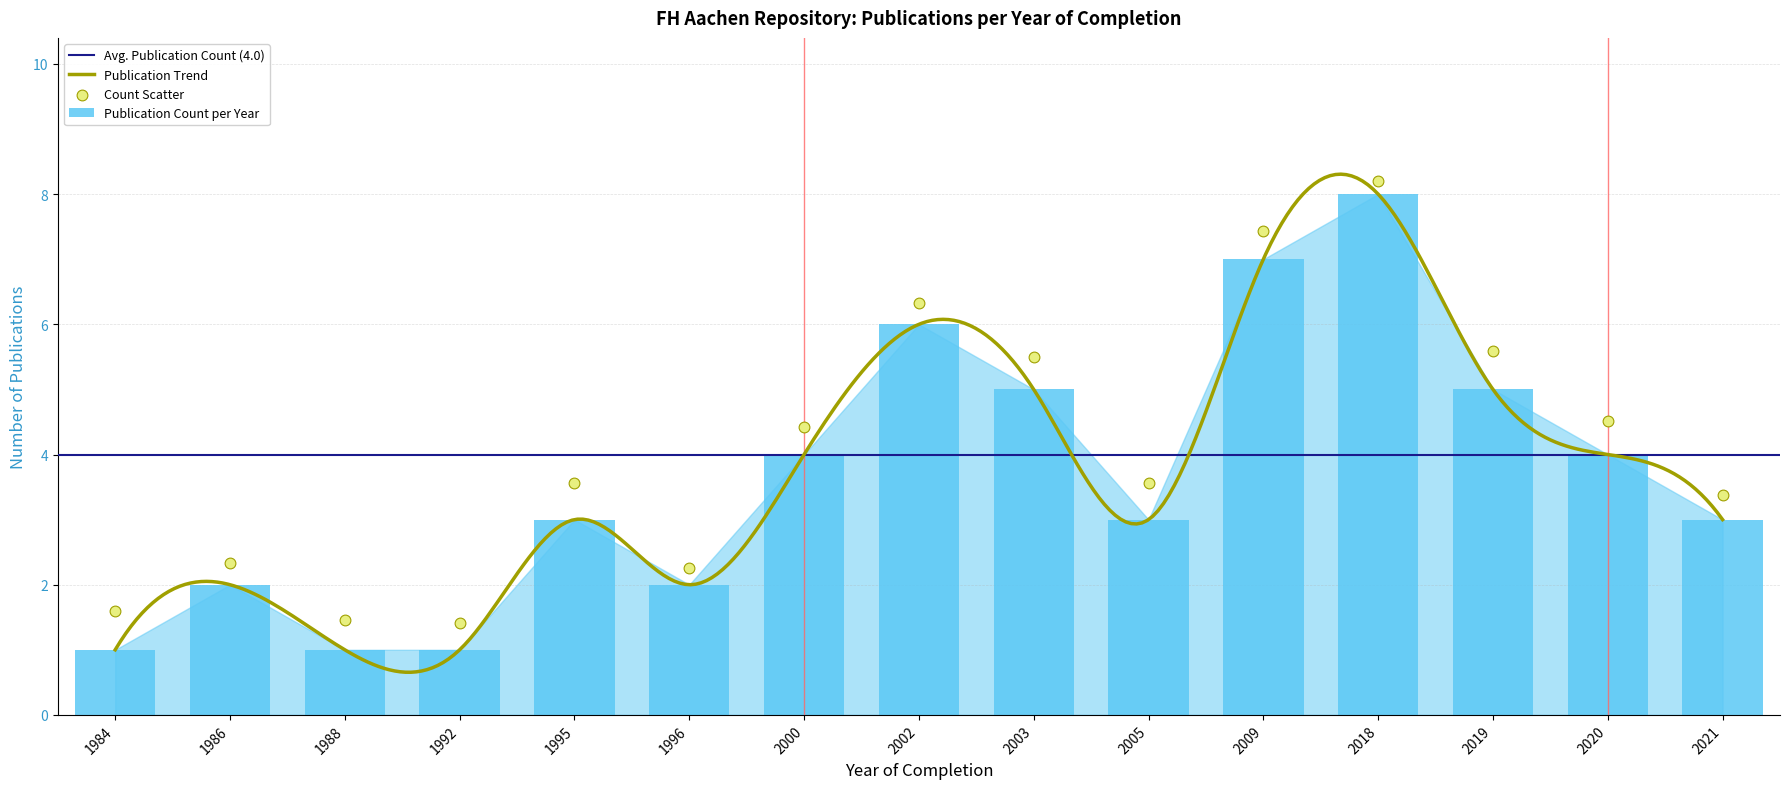

Which has a higher value, 1984 or 2021?

2021